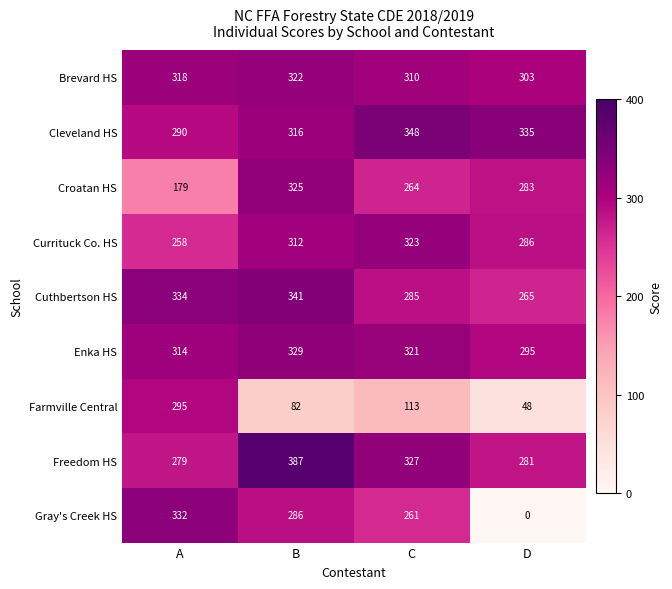

What is the difference between the Brevard HS values at D and A?

15